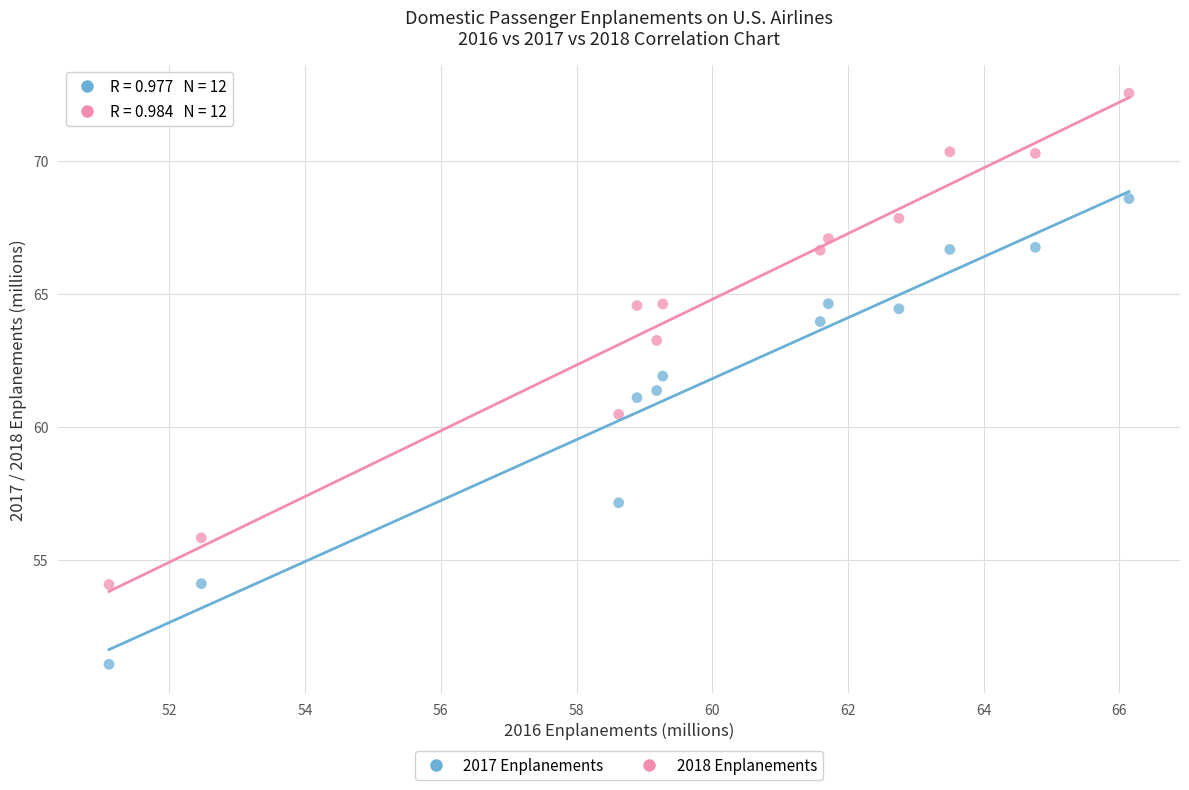

Which series contains the highest Y value?

2018 Enplanements